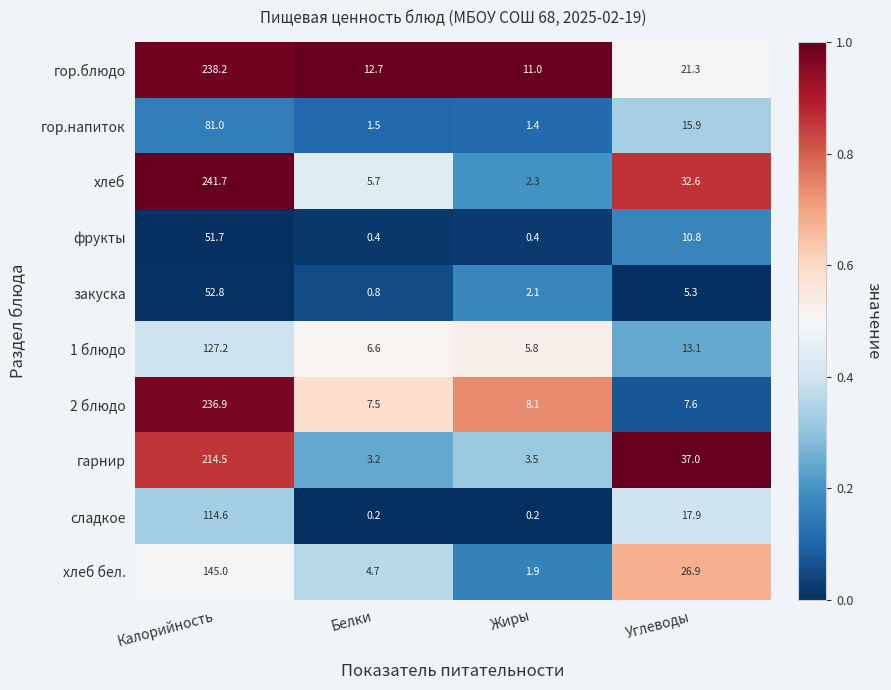

Which series has the widest spread of values?

хлеб